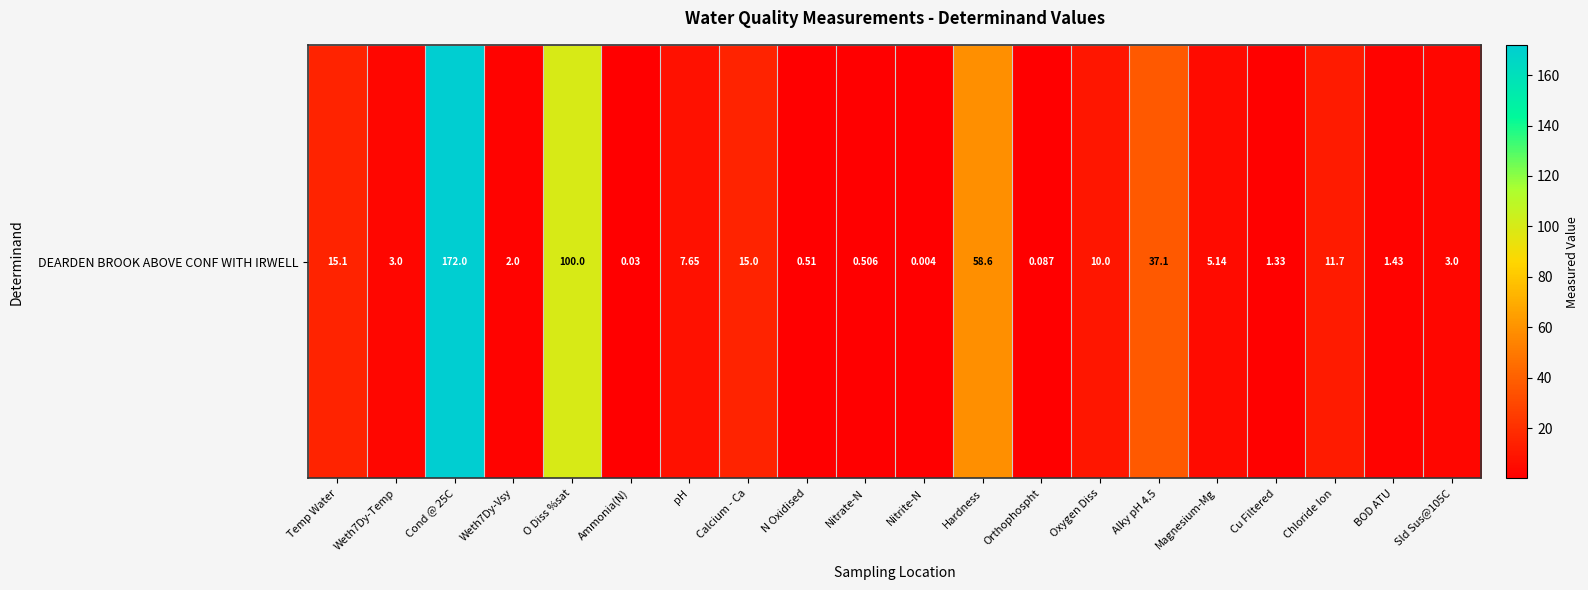

What is the ratio of the value at Calcium - Ca to the value at Hardness?

0.3